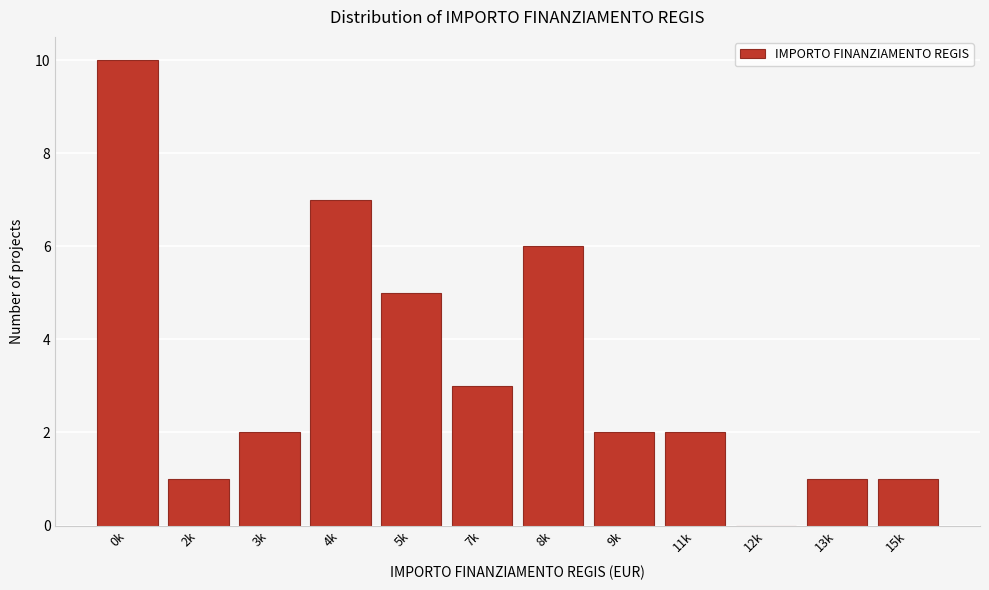

Reading left to right, extract all data points from this chart.

0k=10	2k=1	3k=2	4k=7	5k=5	7k=3	8k=6	9k=2	11k=2	12k=0	13k=1	15k=1